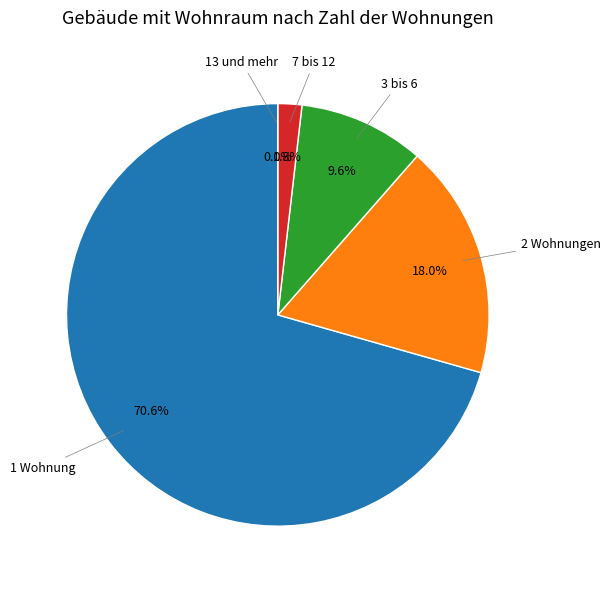

True or false: 13 und mehr accounts for 1% of the total.

False